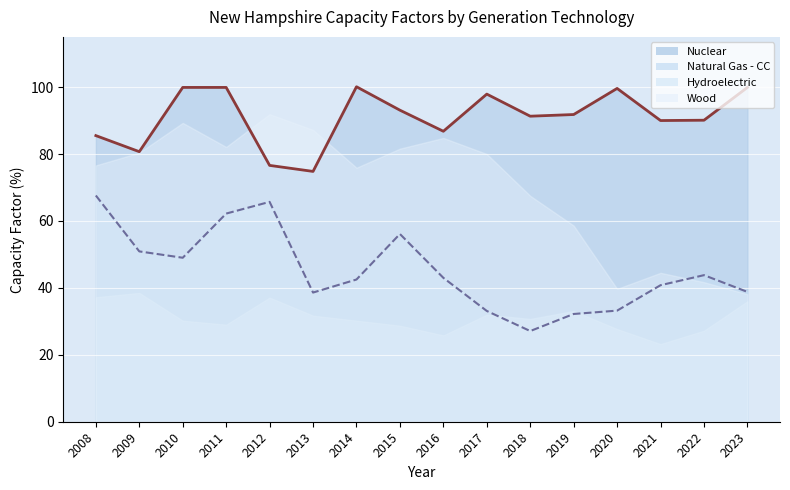

True or false: Natural Gas - CC has more than 1 interior local peaks.

True